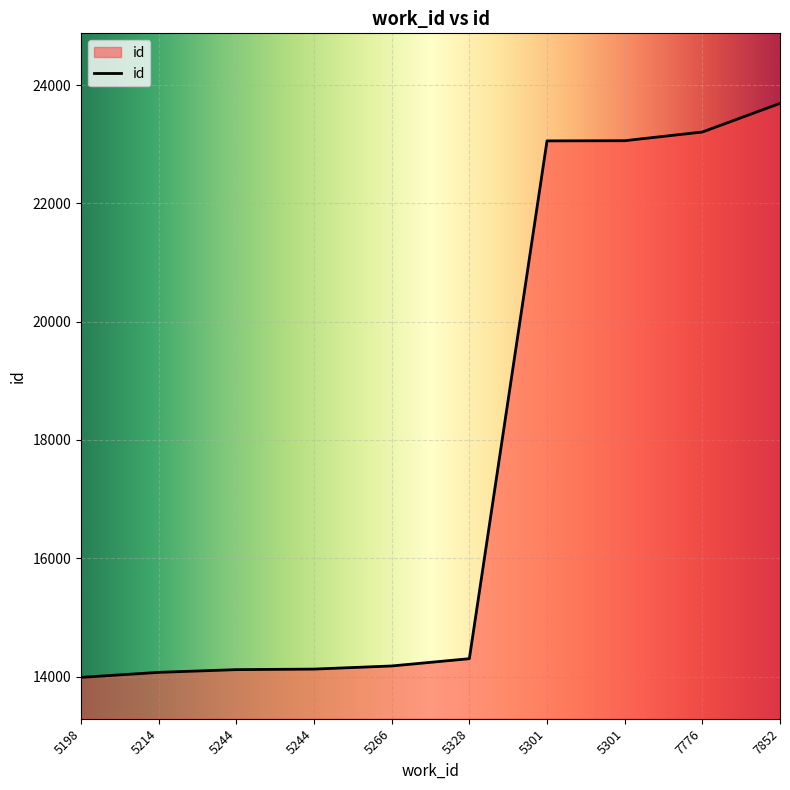

True or false: there are more than 0 points higher than both neighbors.

False